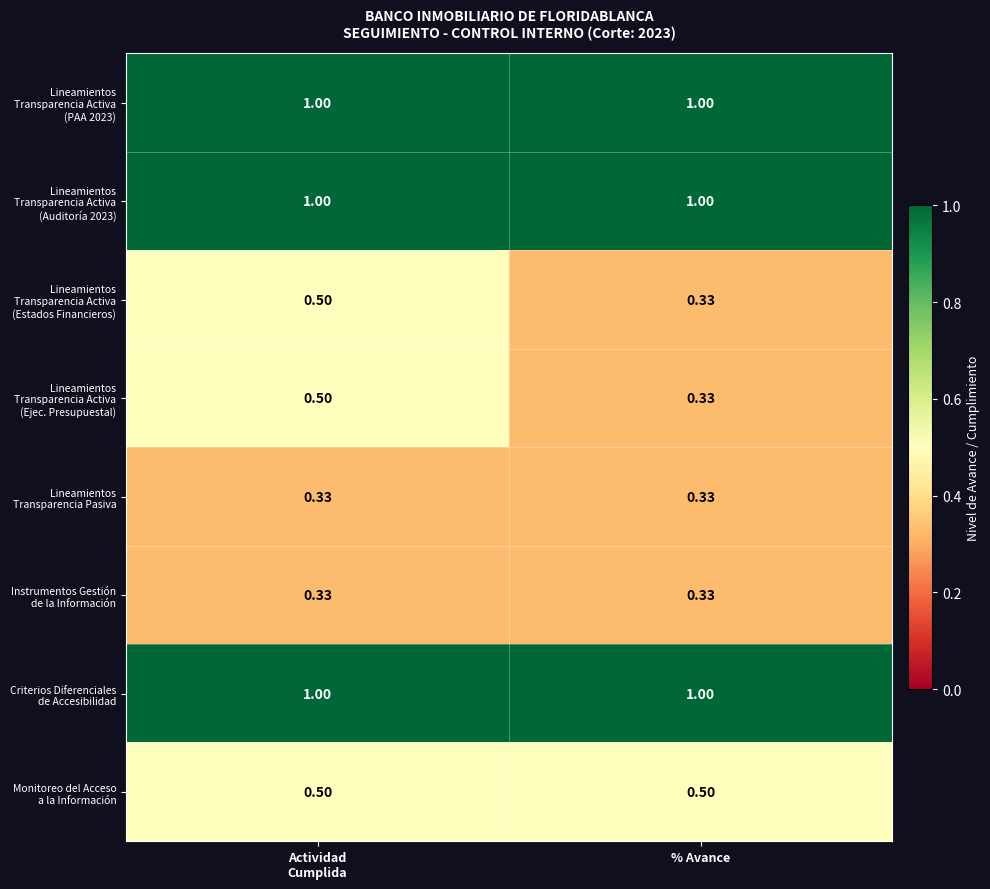

How many distinct data groups are displayed?

8